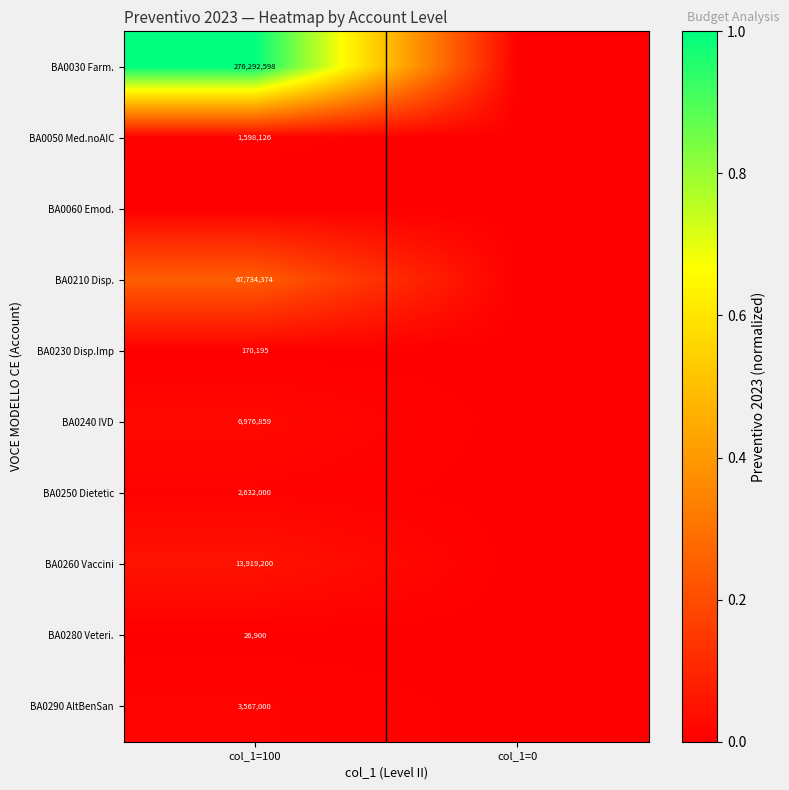

How many categories are shown in the chart?

2